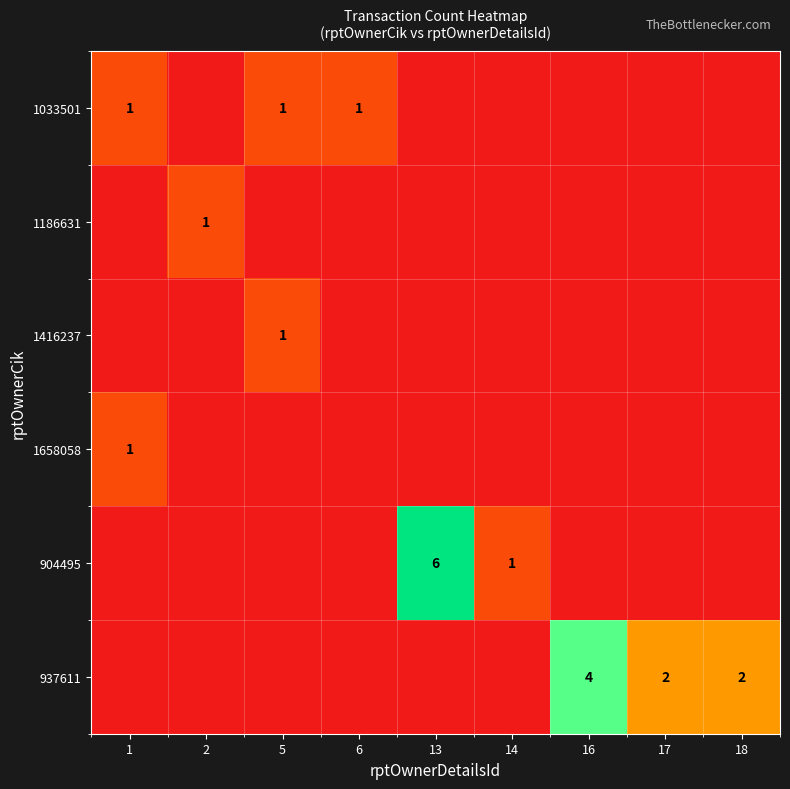

At which category does the chart reach its minimum across all series?

2